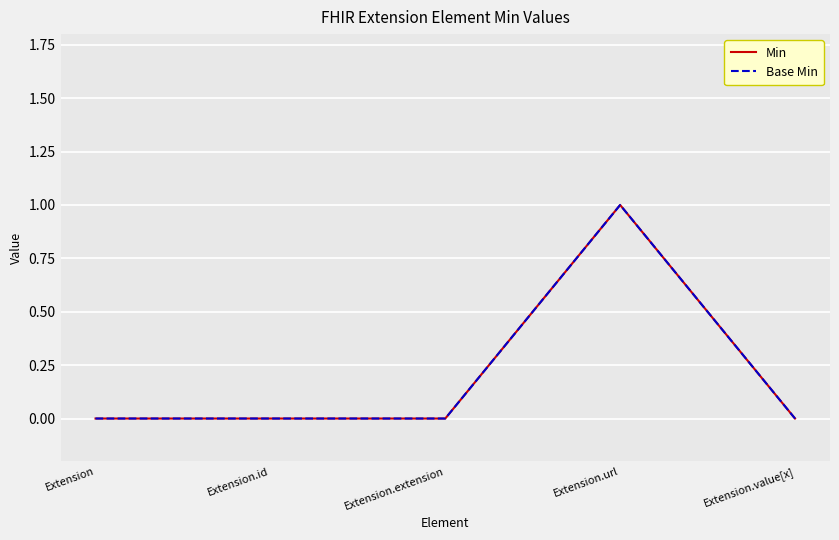

At which category is the sum across all series the highest?

Extension.url